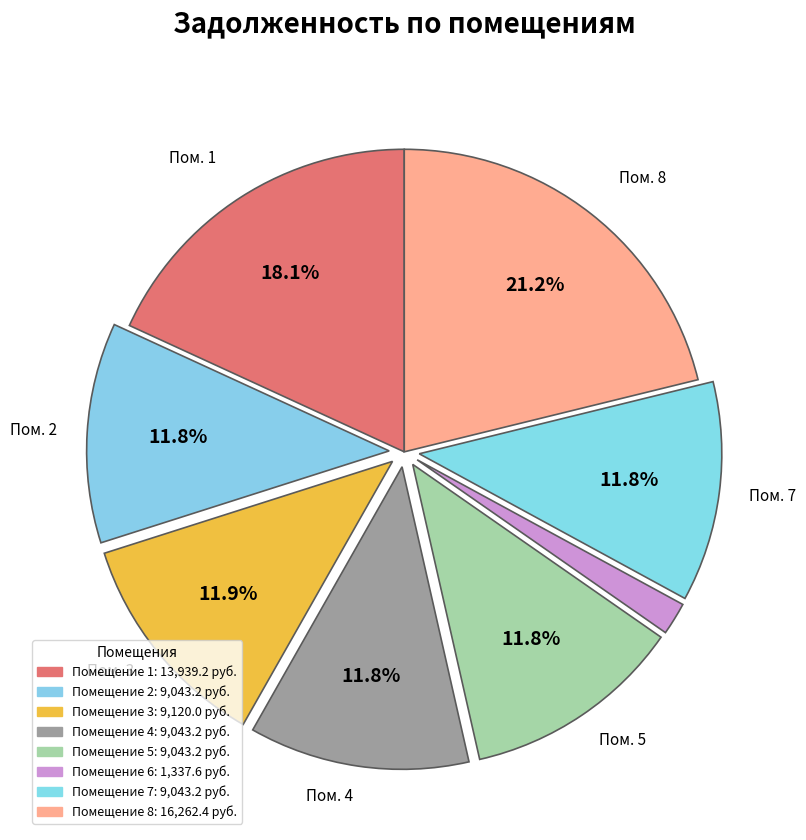

What is the largest slice in the pie chart?

8